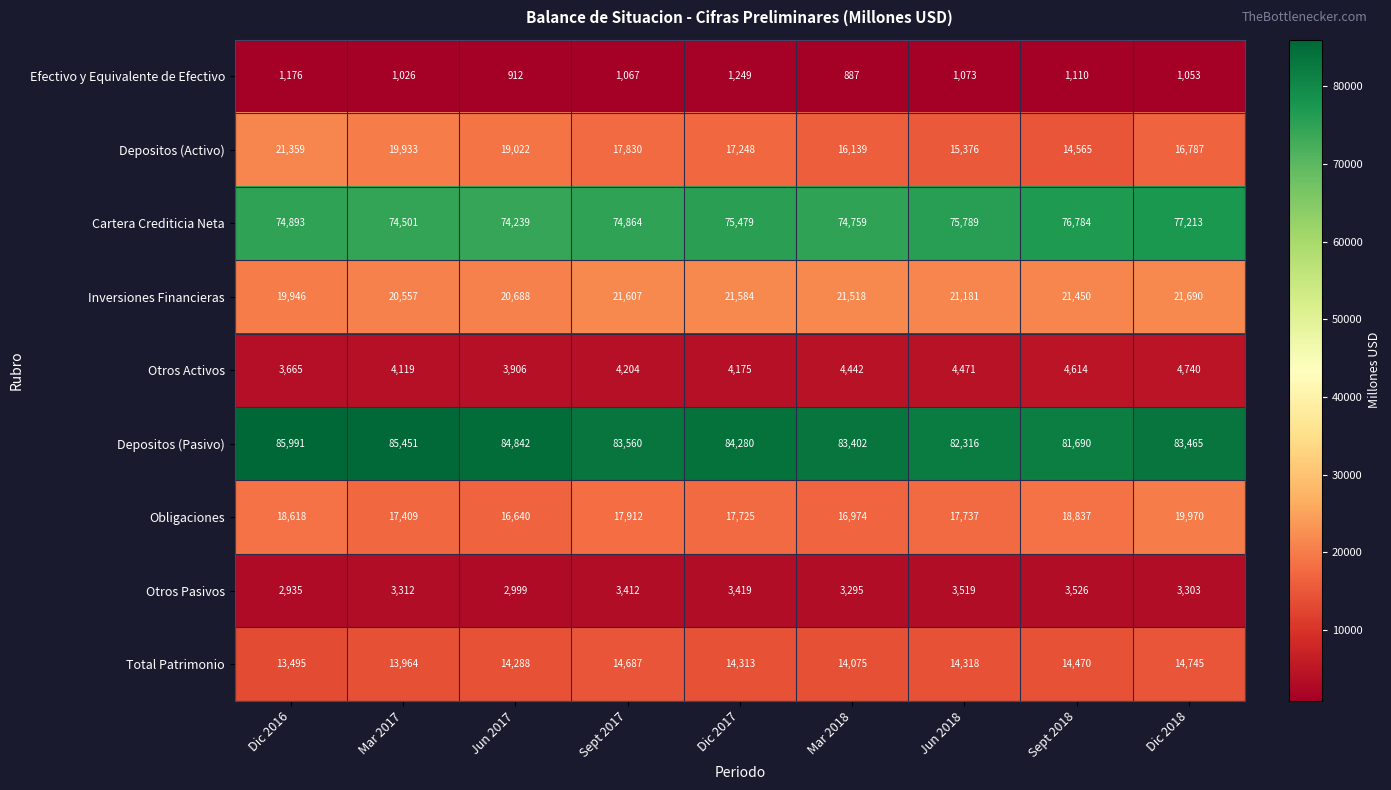

At which category is the sum across all series the highest?

Dic 2018